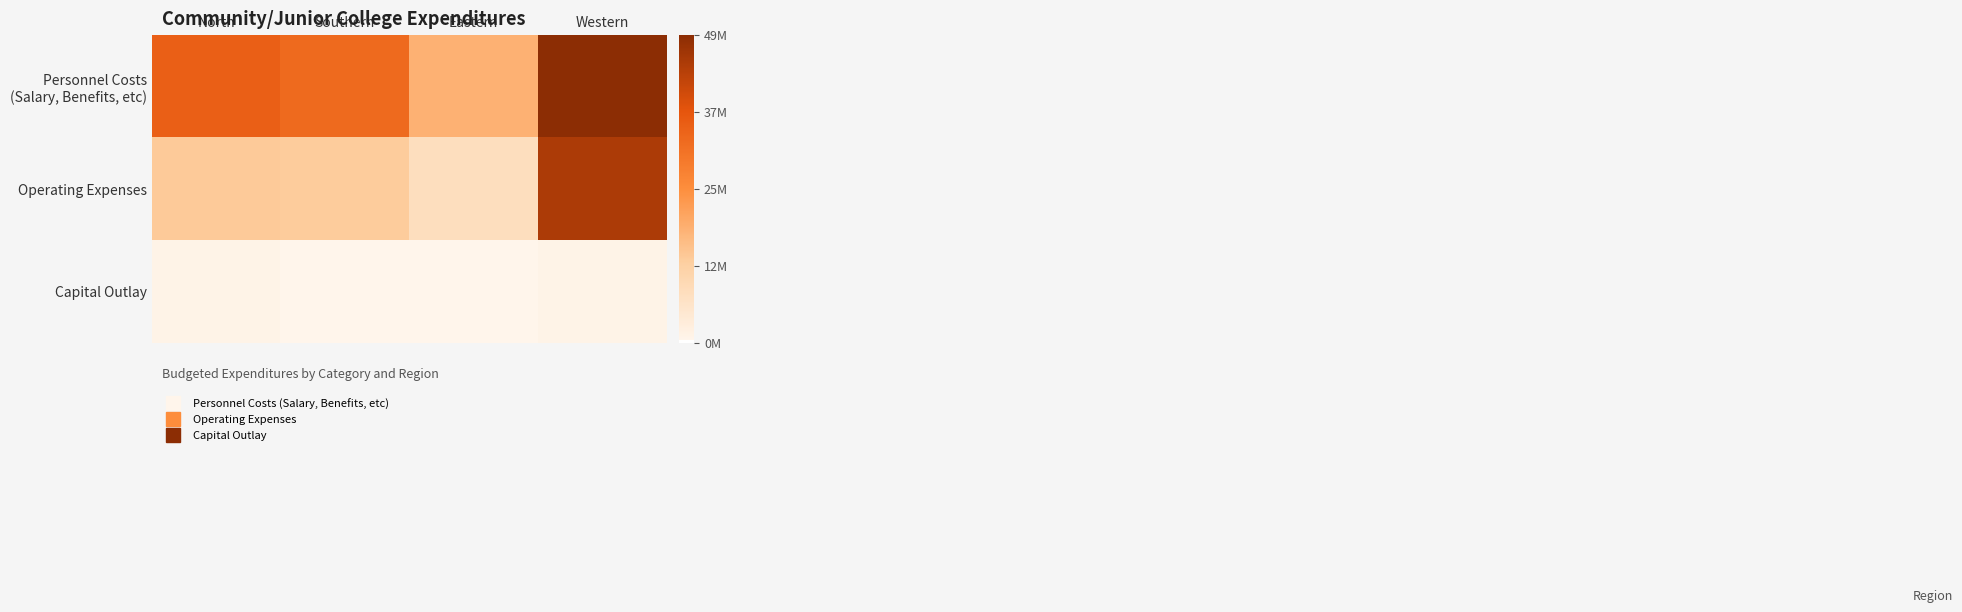

Between Eastern and Western, which series saw the biggest shift?

Operating Expenses